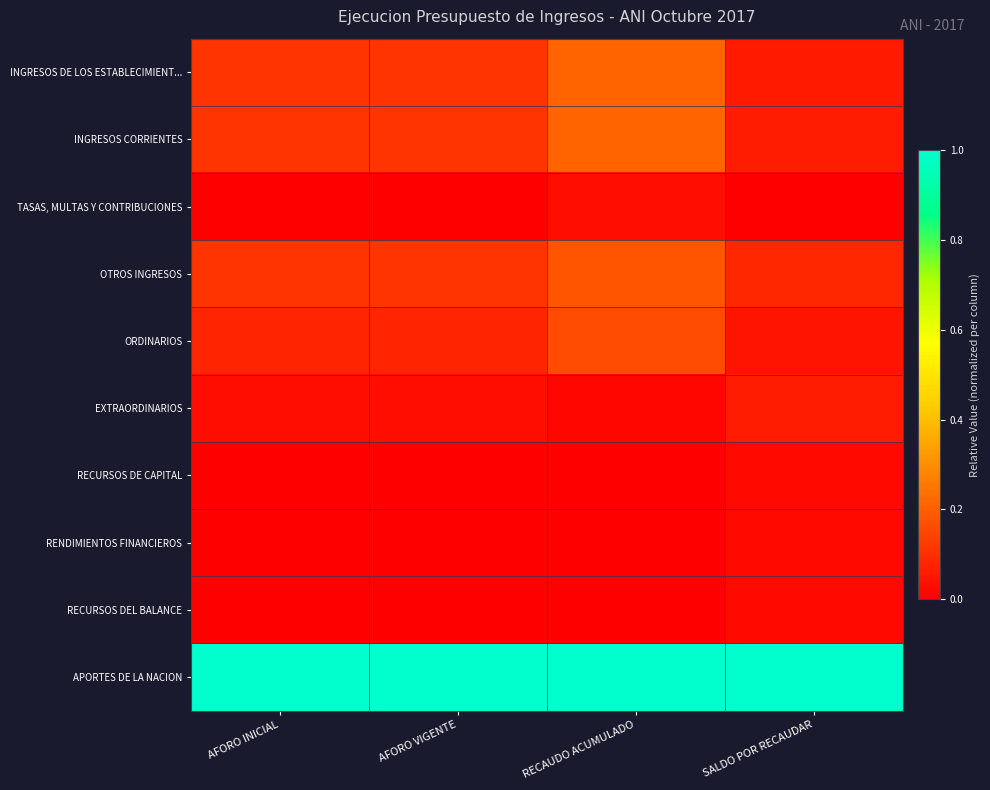

List the series in order of their peak value, highest first.

APORTES DE LA NACION, INGRESOS DE LOS ESTABLECIMIENT..., INGRESOS CORRIENTES, OTROS INGRESOS, ORDINARIOS, EXTRAORDINARIOS, TASAS, MULTAS Y CONTRIBUCIONES, RECURSOS DEL BALANCE, RENDIMIENTOS FINANCIEROS, RECURSOS DE CAPITAL